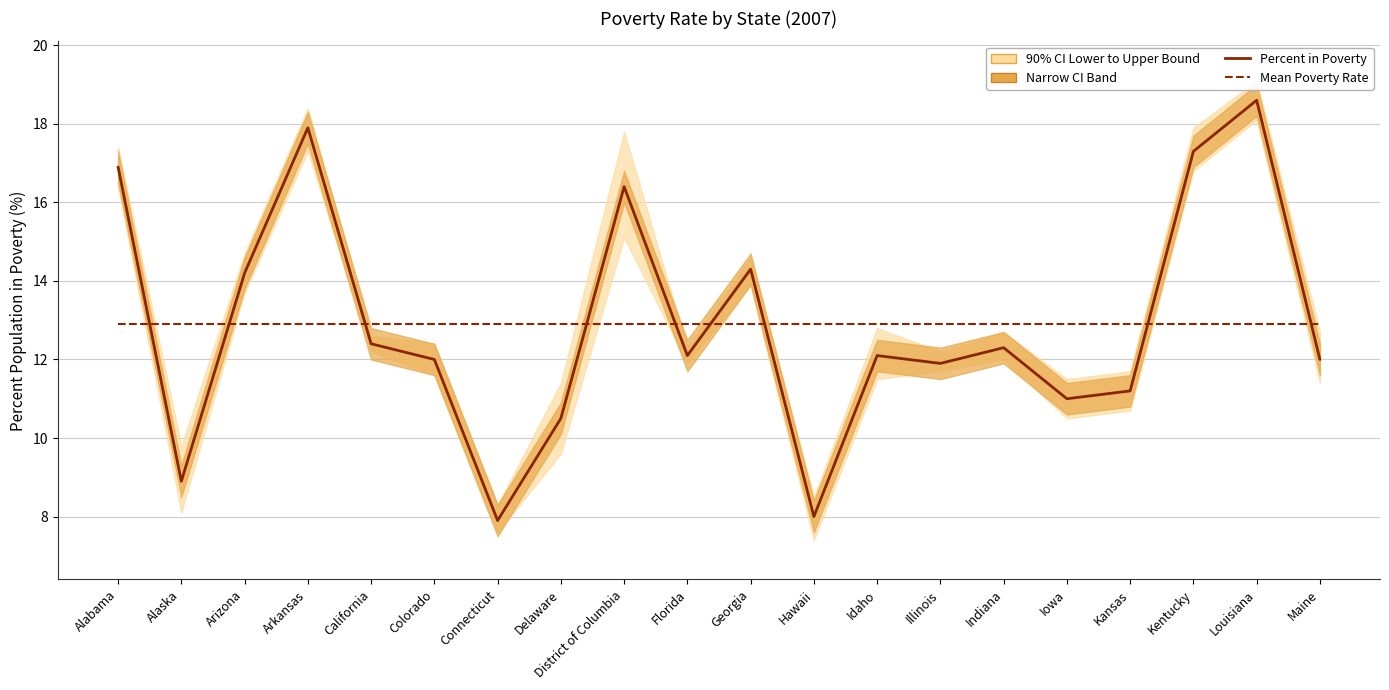

Between which two adjacent categories do Percent in Poverty and Mean Poverty Rate first intersect?

Alabama and Alaska